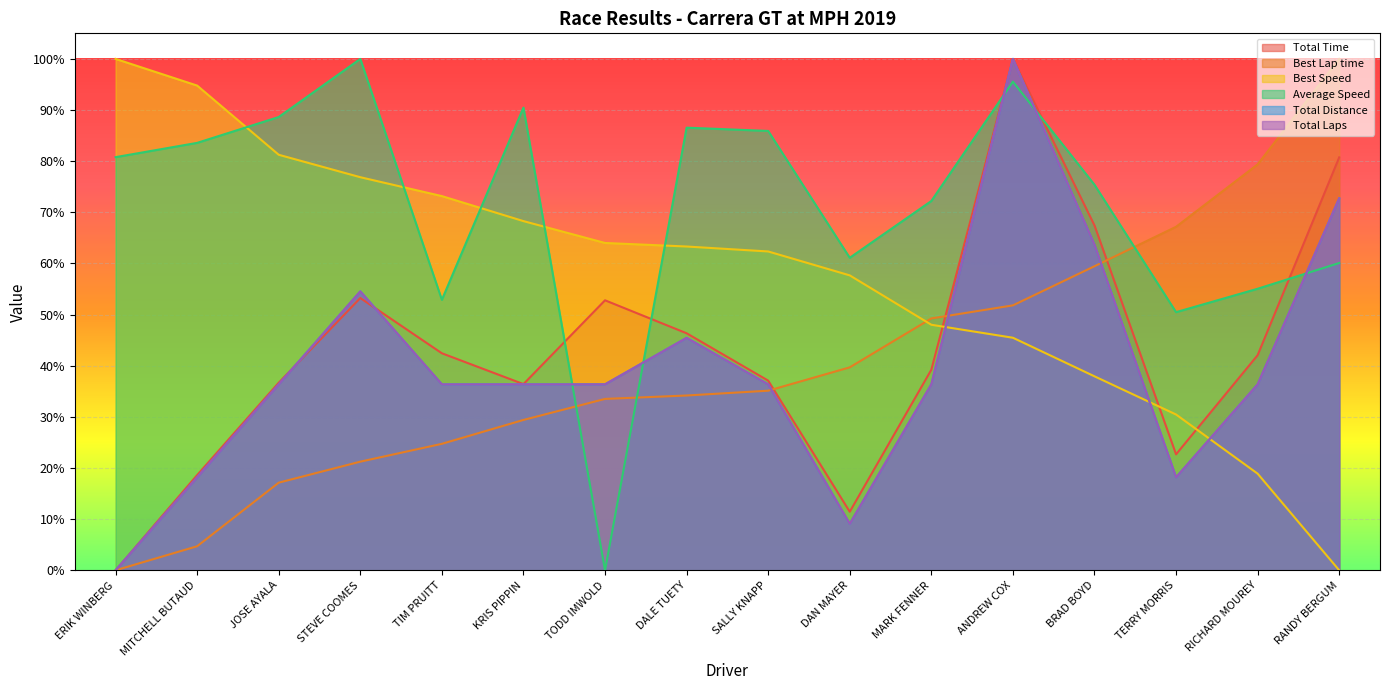

Rank the series at ANDREW COX from lowest to highest value.

Best Speed, Best Lap time, Average Speed, Total Time, Total Distance, Total Laps